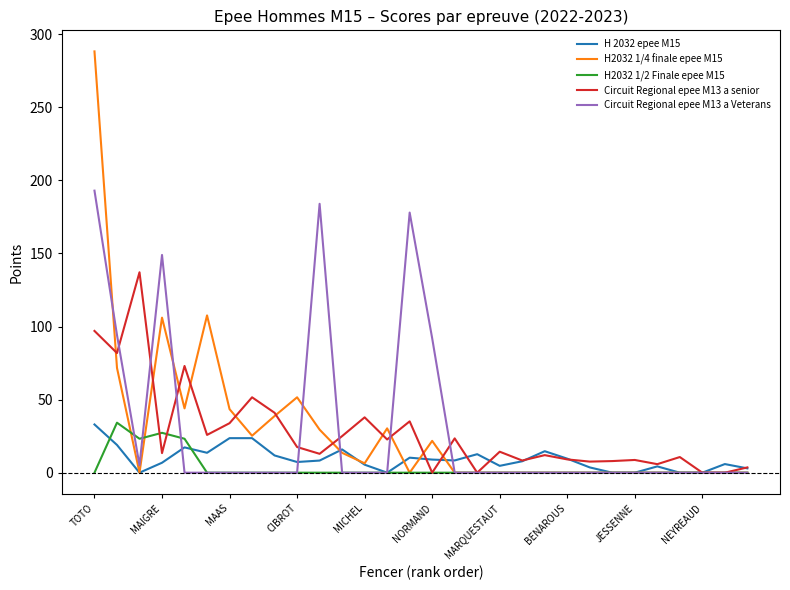

Which series has the widest spread of values?

H2032 1/4 finale epee M15